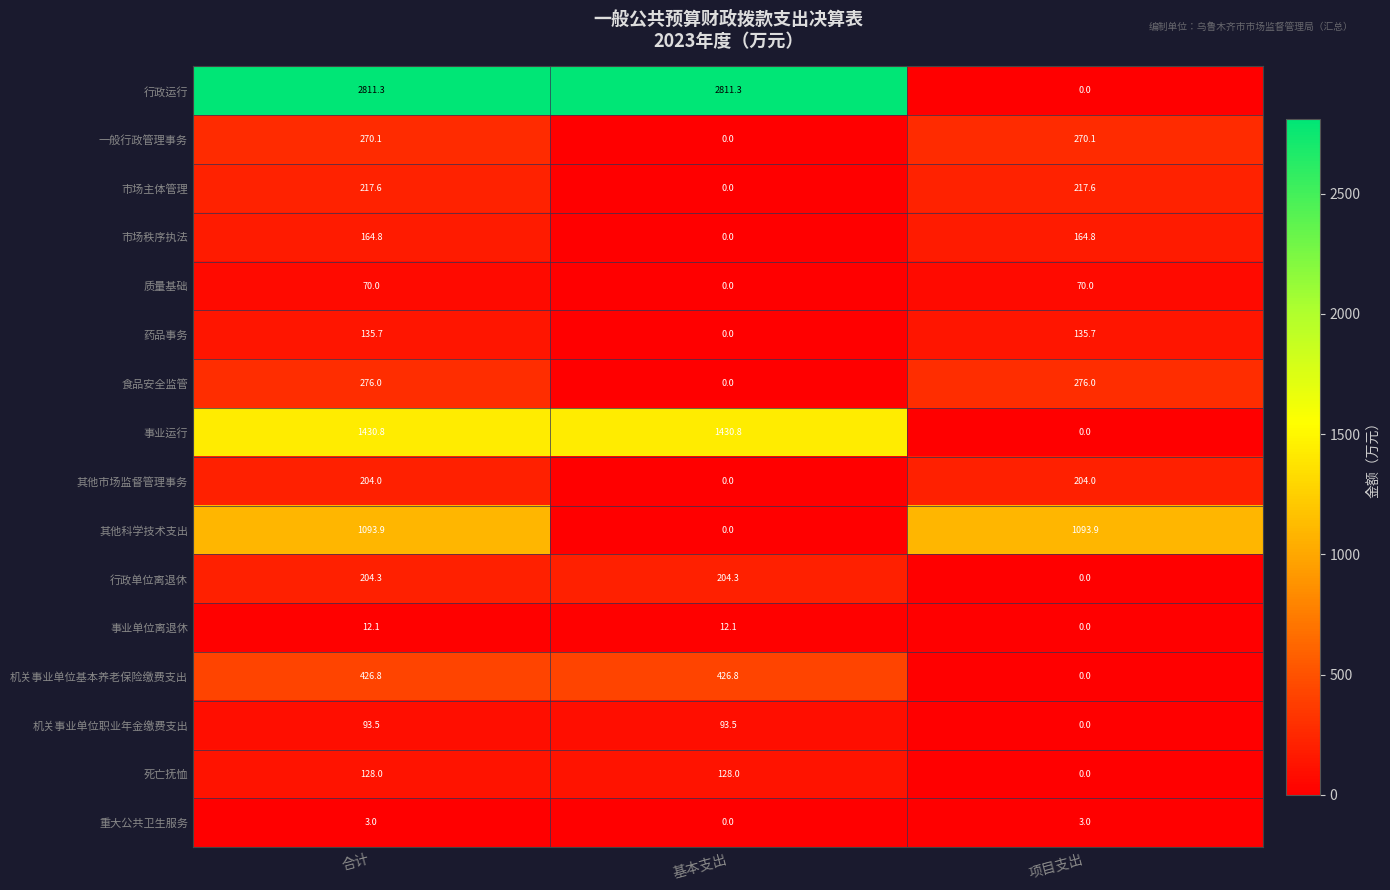

The 食品安全监管 series shows 276.0 at 合计. True or false?

True